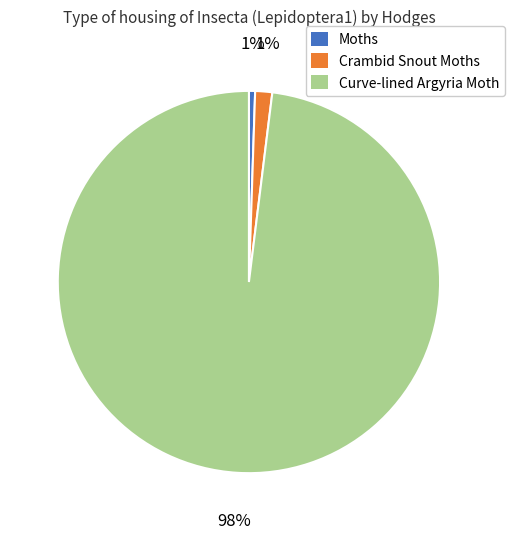

To the nearest percent, what is the average slice percentage?

33%